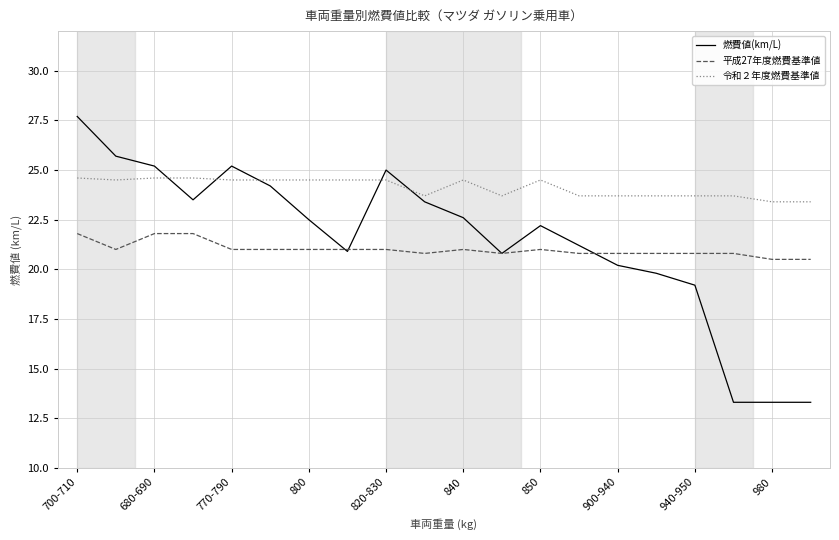

Which series has the largest range (max minus min)?

燃費値(km/L)